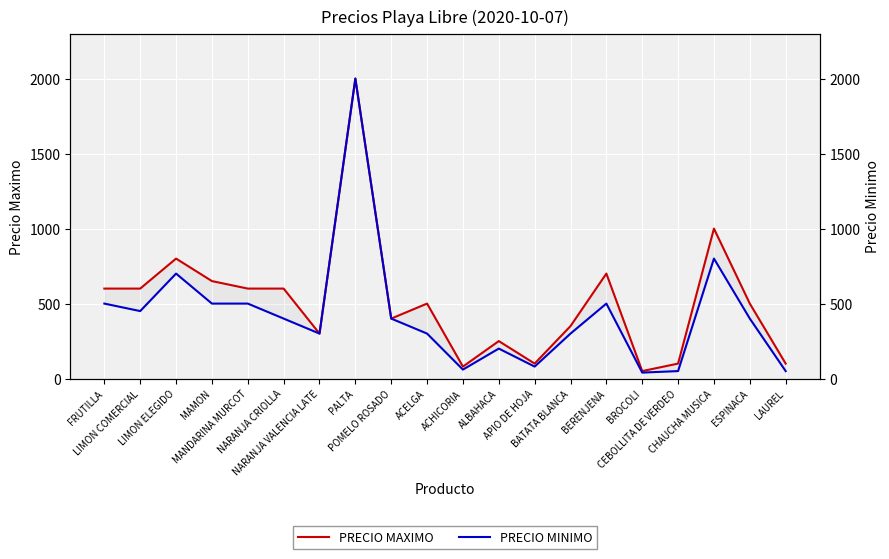

True or false: PRECIO MAXIMO and PRECIO MINIMO cross at least once.

False